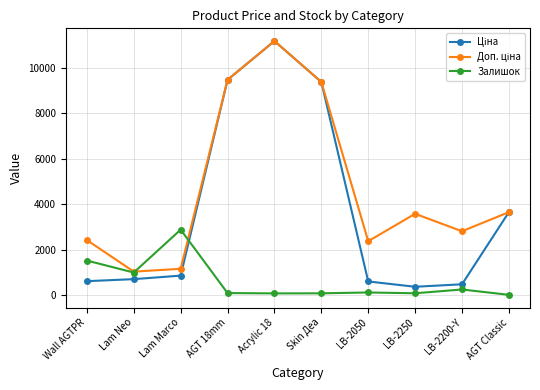

How many lines are shown in the chart?

3